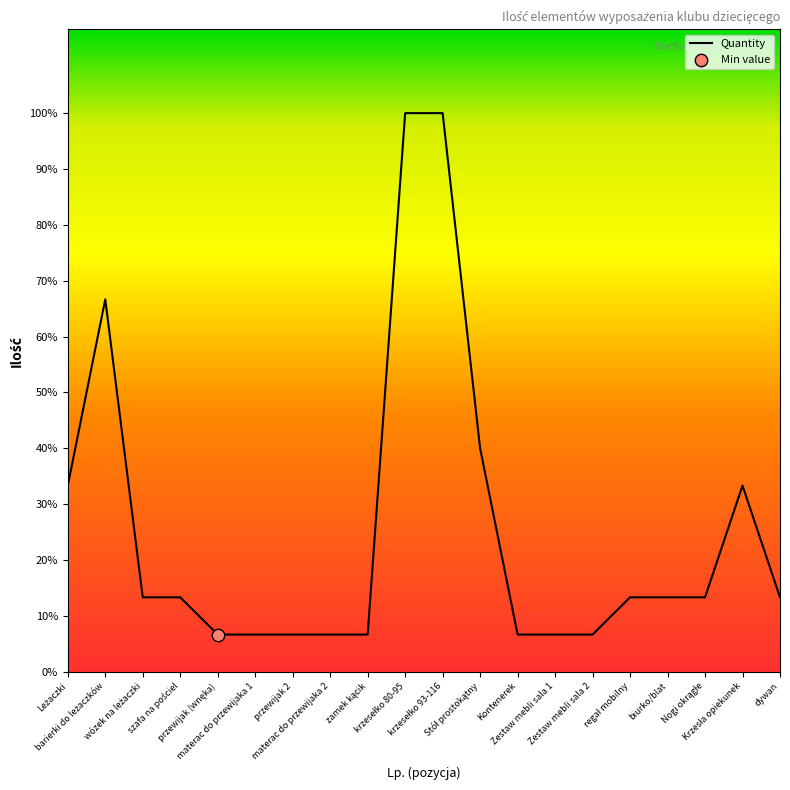

Which has a higher value, materac do przewijaka 1 or przewijak (wnęka)?

materac do przewijaka 1